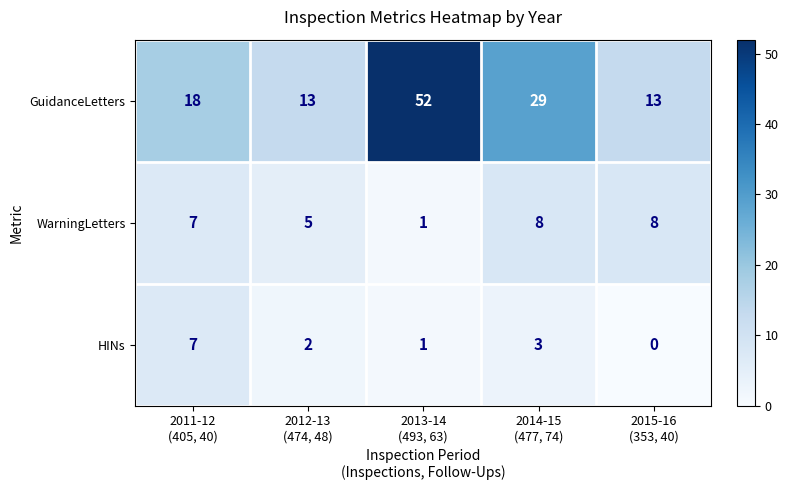

Reading left to right, list all the values displayed in this chart.

GuidanceLetters: 18	13	52	29	13
WarningLetters: 7	5	1	8	8
HINs: 7	2	1	3	0